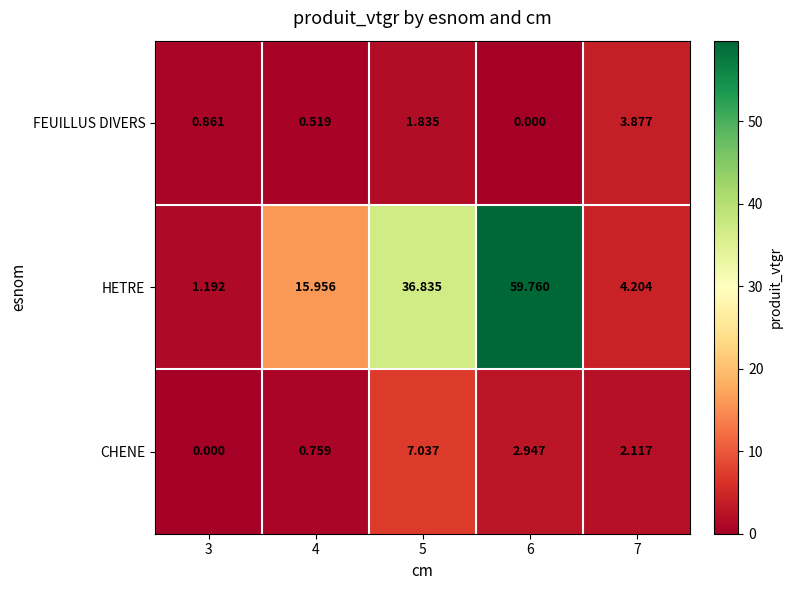

Is the value of HETRE at 7 greater than the value of CHENE at 6?

Yes